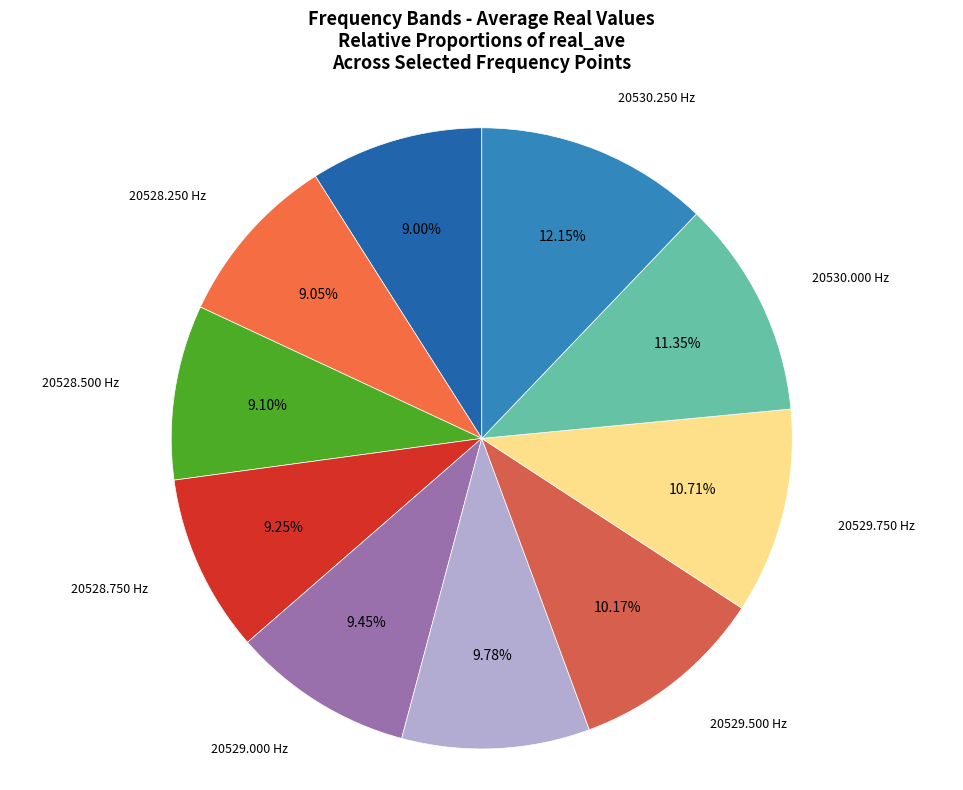

Count the number of slices in the pie.

10